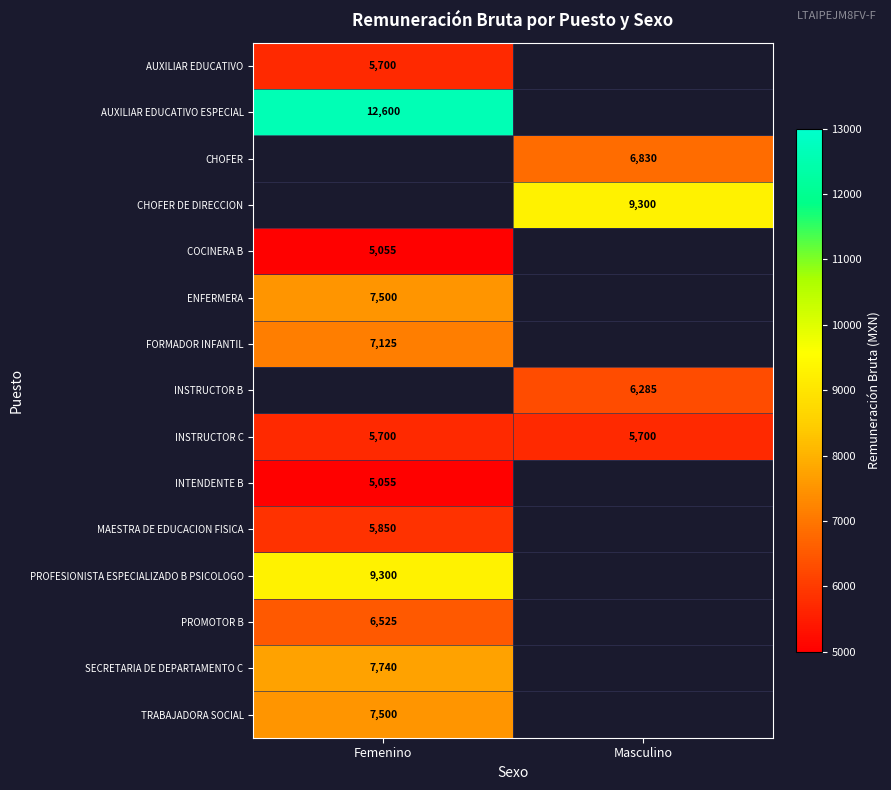

Is the value of INSTRUCTOR B at Masculino greater than the value of COCINERA B at Femenino?

Yes